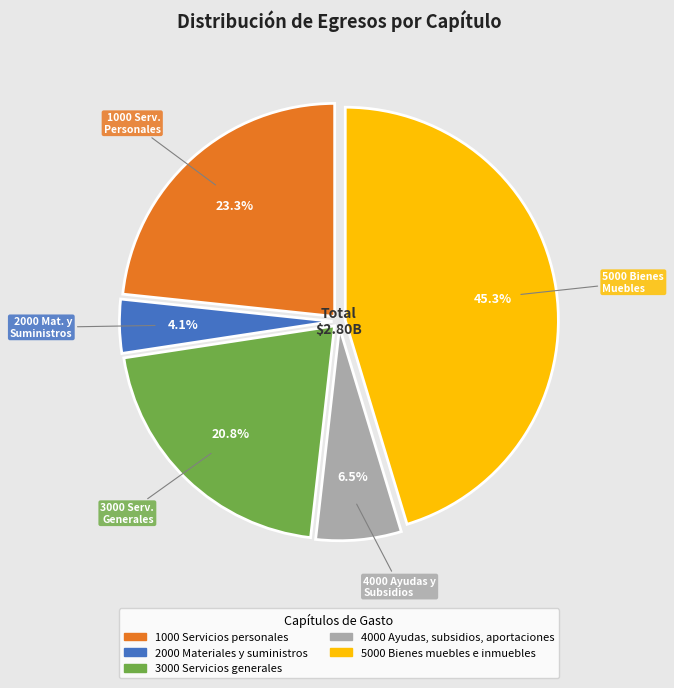

What is the smallest slice in the pie chart?

2000 Materiales y suministros